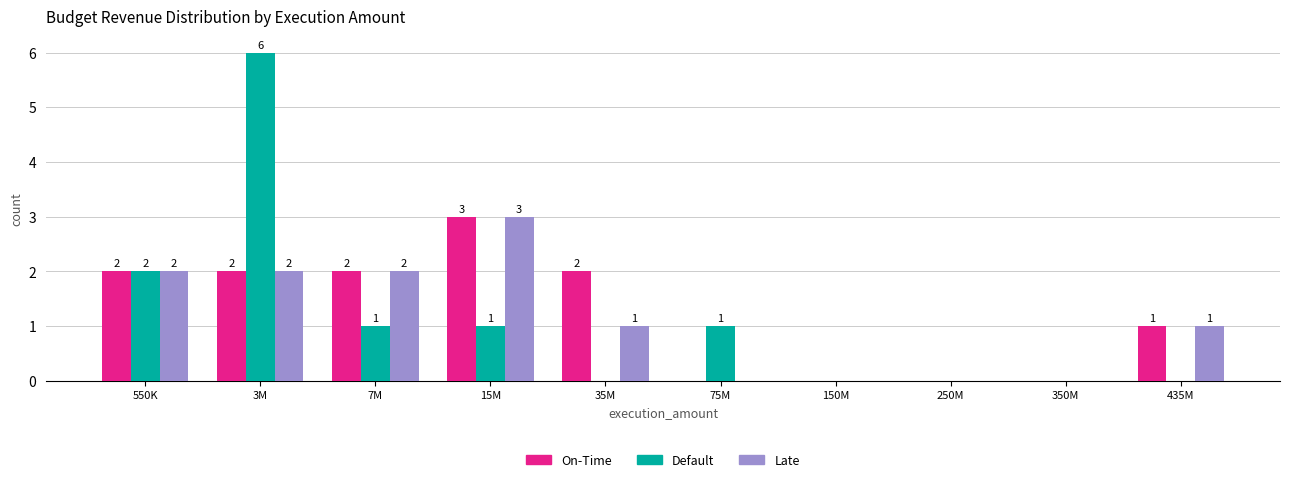

Reading right to left, transcribe all the data shown in this chart.

On-Time: 435M=1	350M=0	250M=0	150M=0	75M=0	35M=2	15M=3	7M=2	3M=2	550K=2
Default: 435M=0	350M=0	250M=0	150M=0	75M=1	35M=0	15M=1	7M=1	3M=6	550K=2
Late: 435M=1	350M=0	250M=0	150M=0	75M=0	35M=1	15M=3	7M=2	3M=2	550K=2